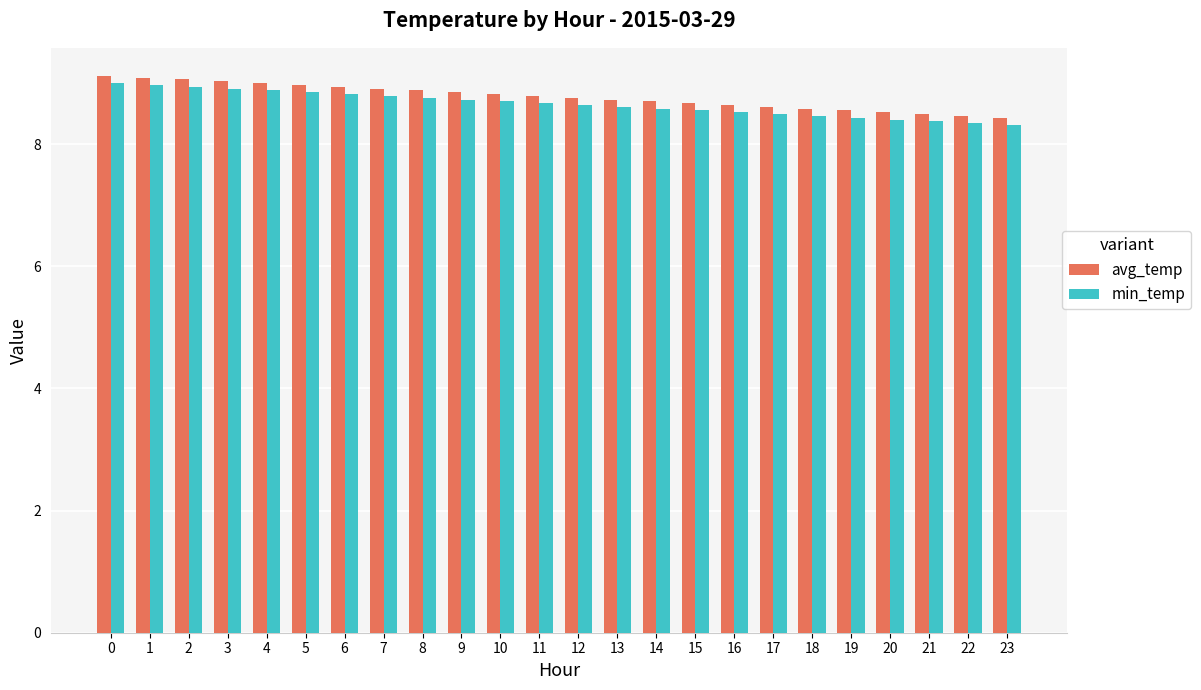

What is the sum of the avg_temp values at 2 and 21?

17.6